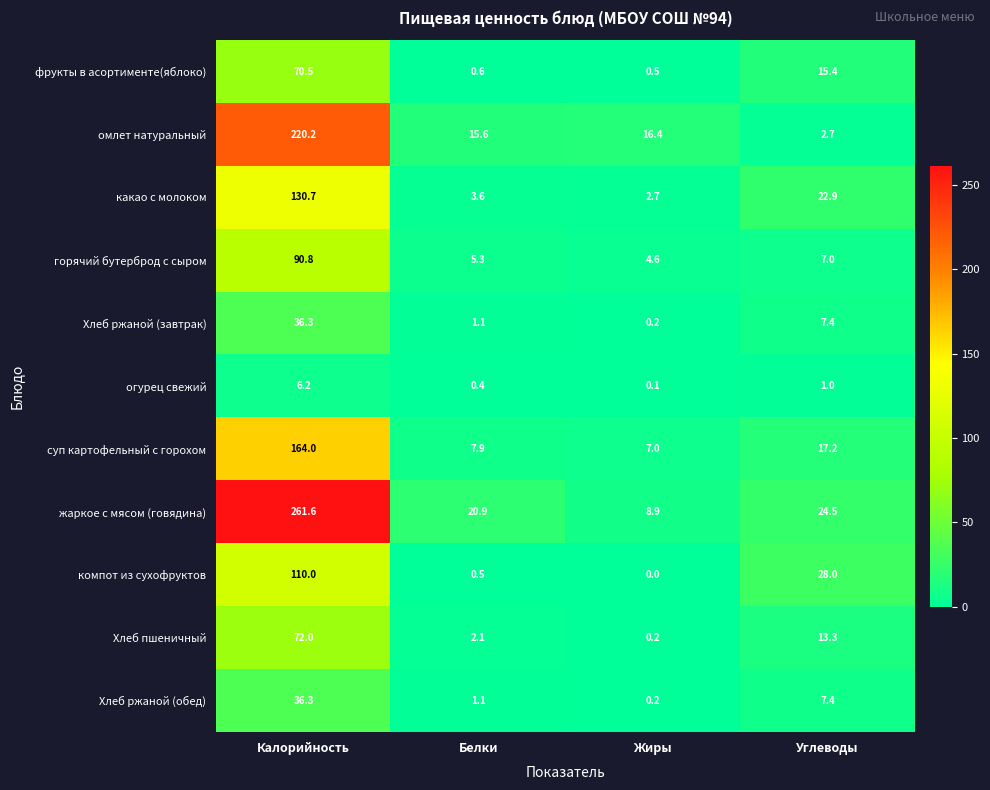

What is the sum of the Хлеб ржаной (завтрак) values at Калорийность and Жиры?

36.5